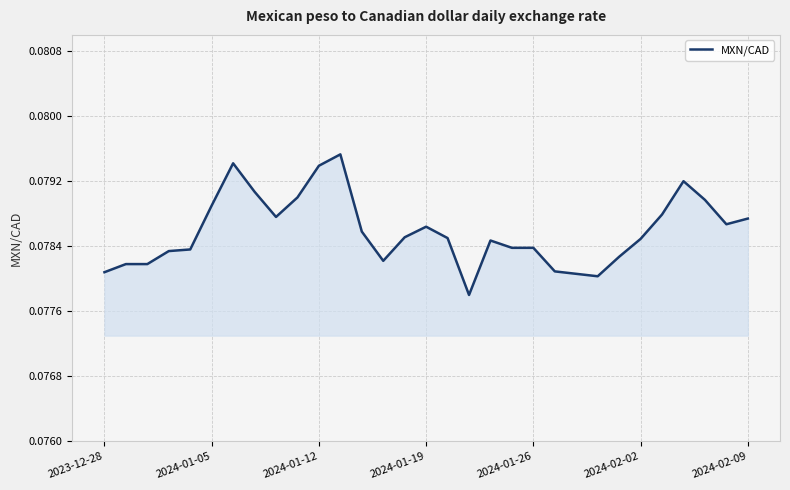

Does the chart display data point markers on the line(s)?

No